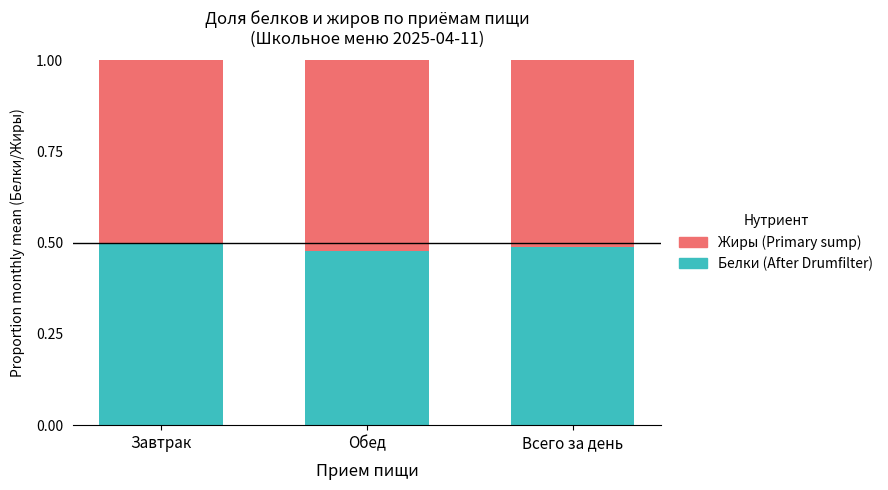

What is the total value across all series at Завтрак?

1.0